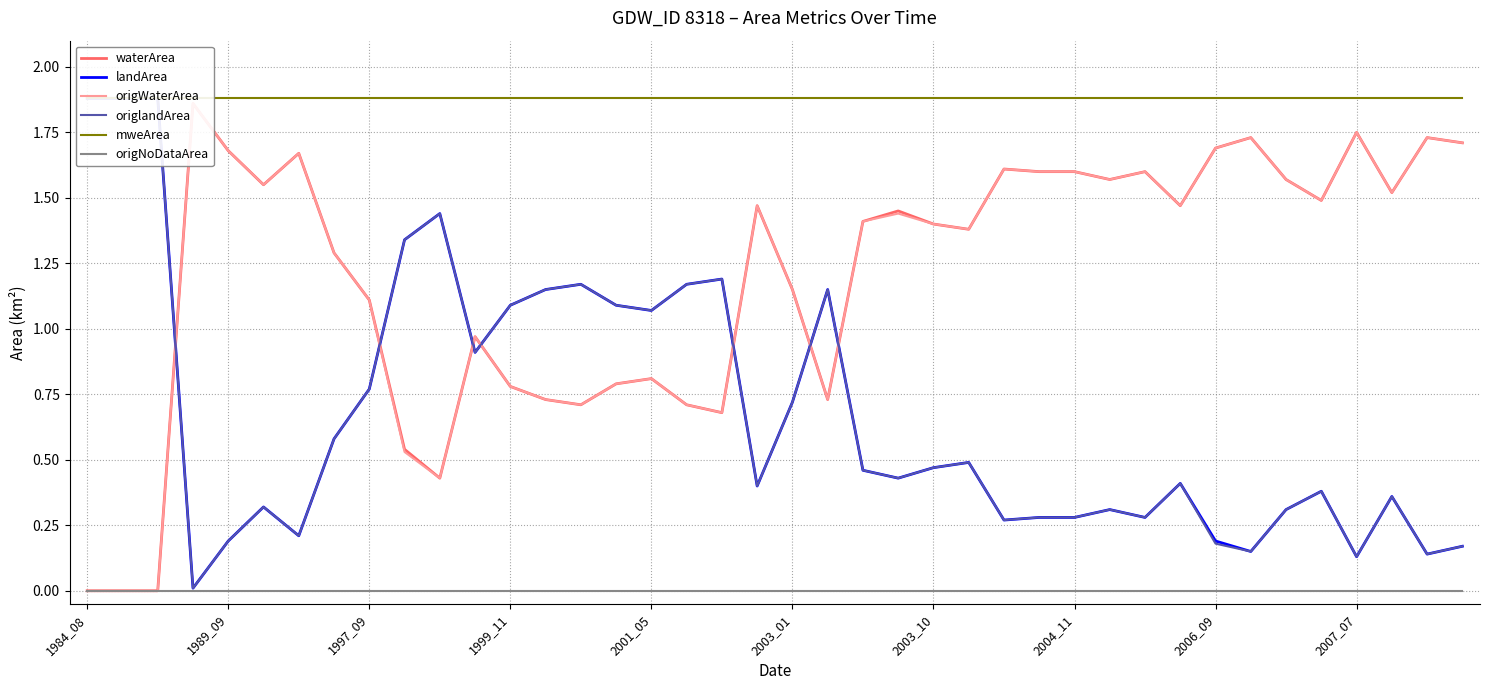

At which label is origNoDataArea closest to 0?

1984_08